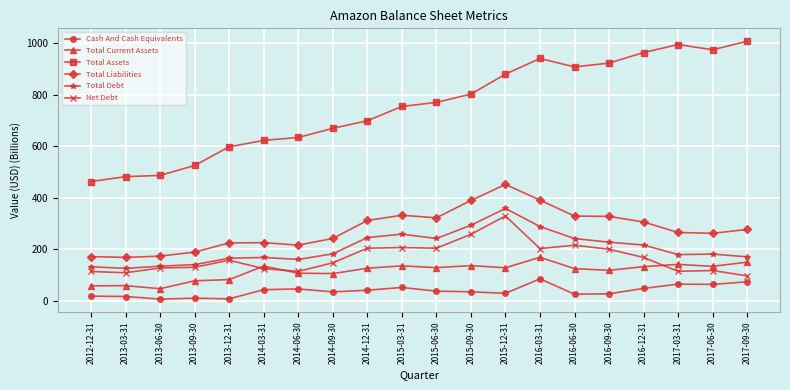

What is the spread (max minus min) of values at 2014-06-30?

587.9